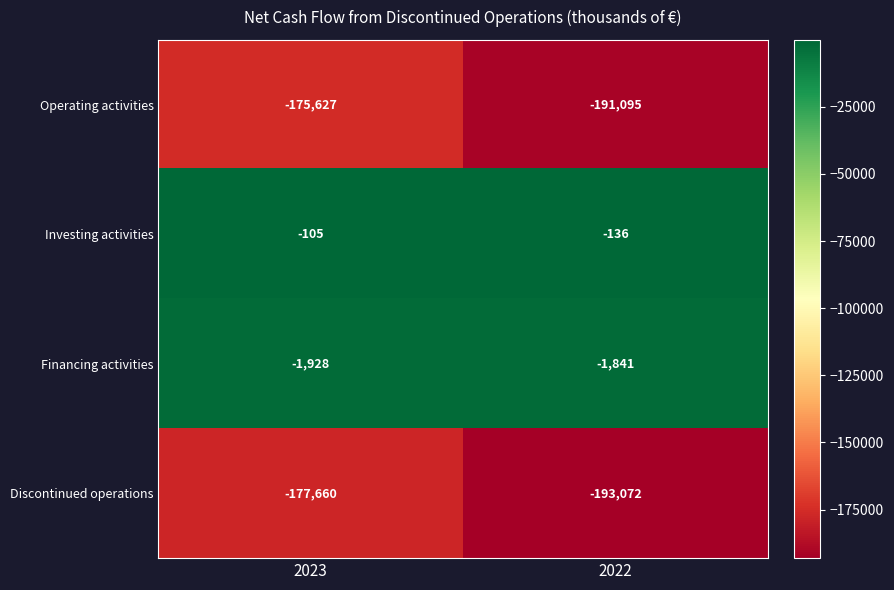

What is the sum of the Financing activities values at 2022 and 2023?

-3769